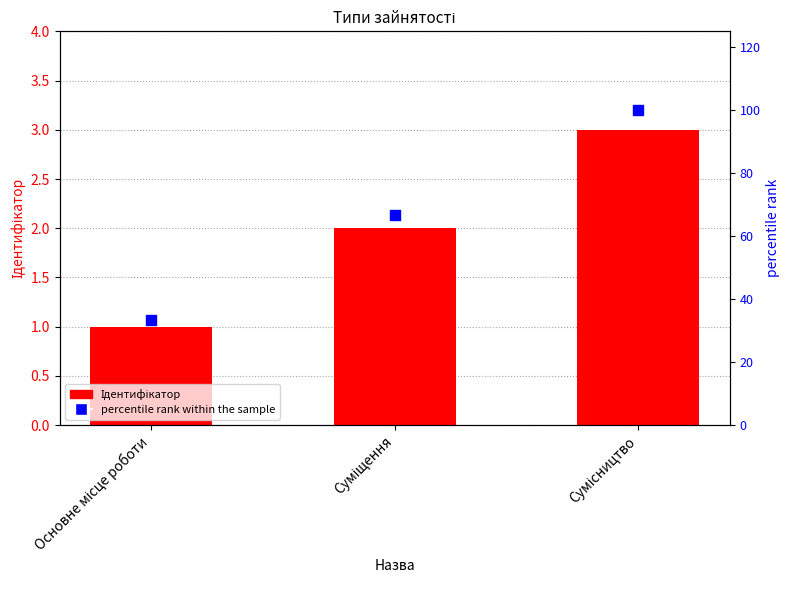

Which series has the largest total across all categories?

percentile rank within the sample